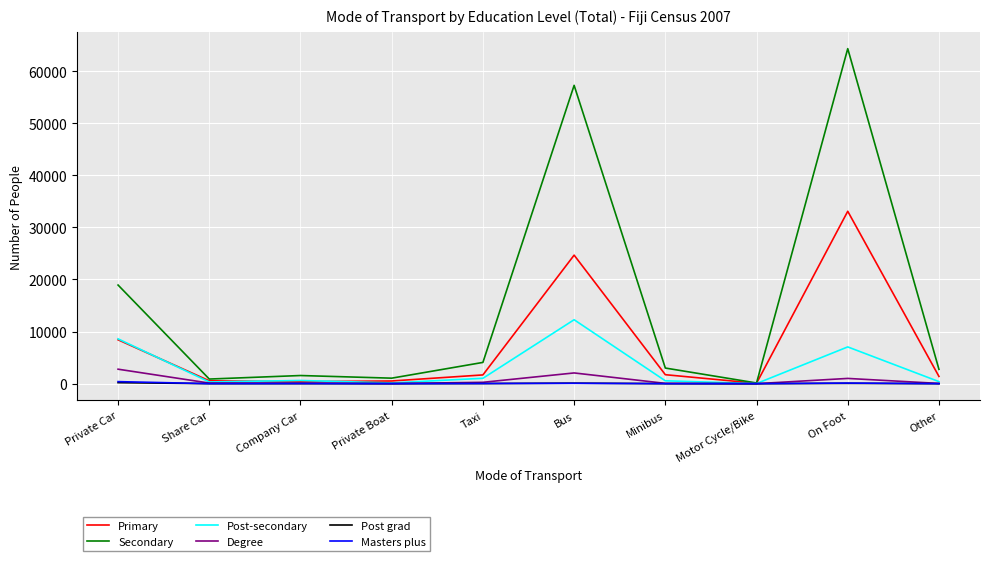

True or false: Primary has a value of 1684 at Taxi.

True